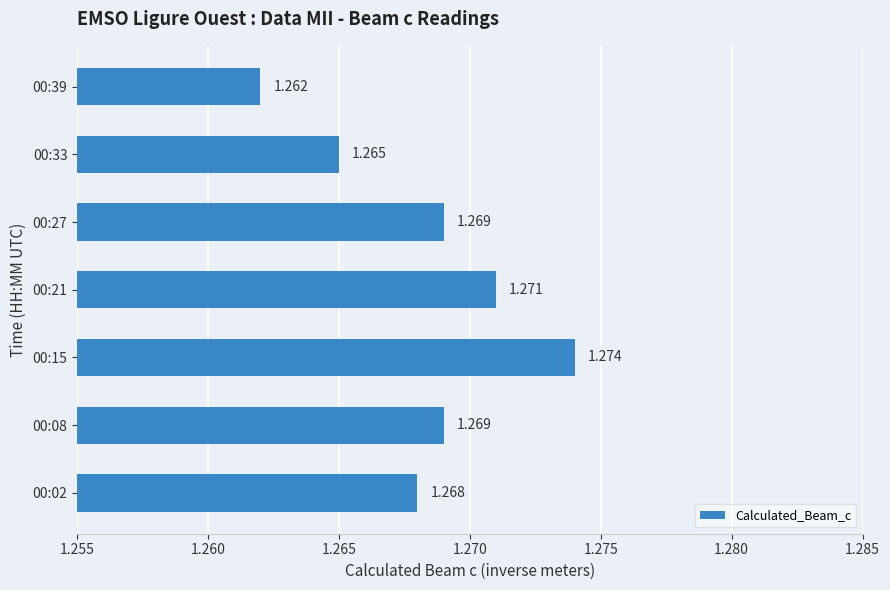

Count the number of categories in the chart.

7